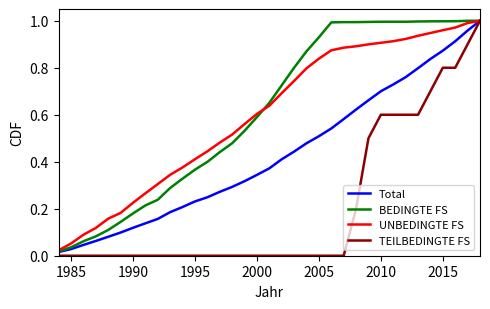

True or false: TEILBEDINGTE FS has more than 0 interior local peaks.

False